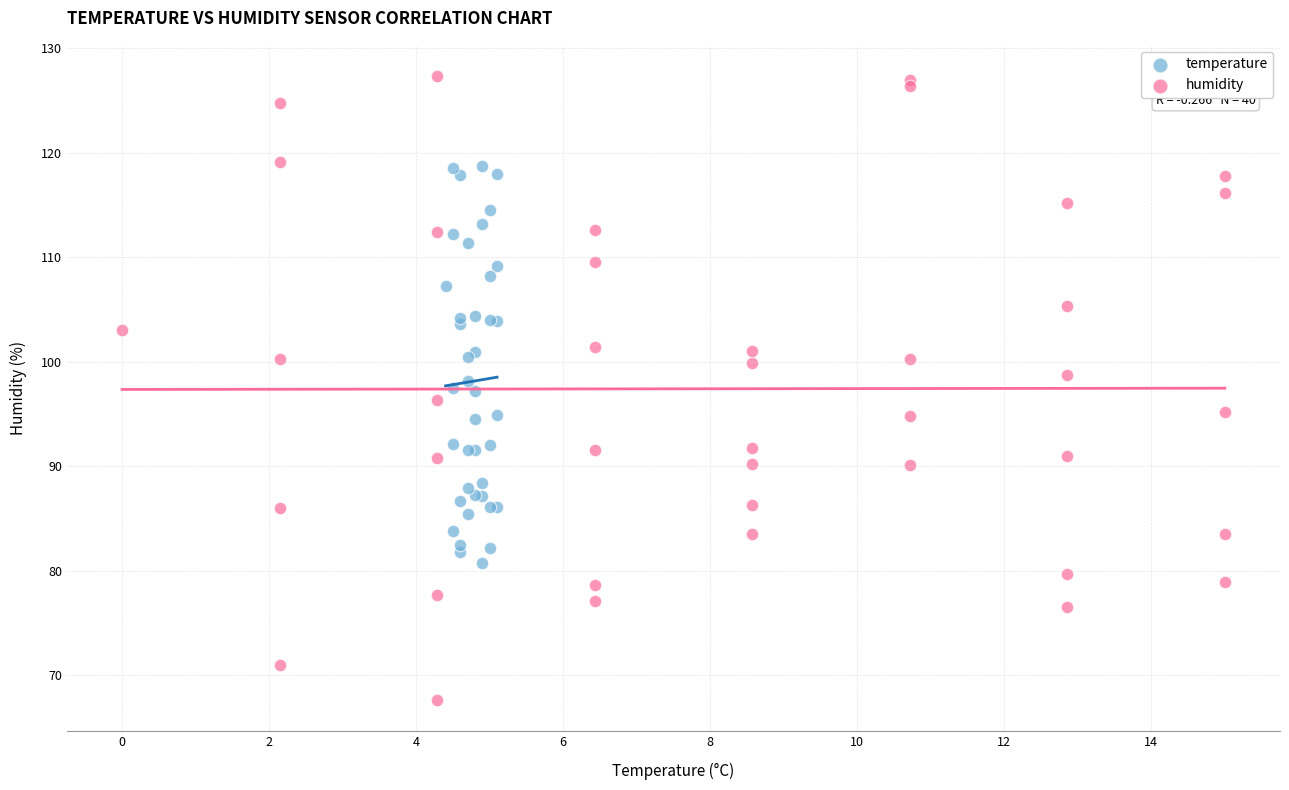

Which series reaches the maximum Y coordinate?

humidity